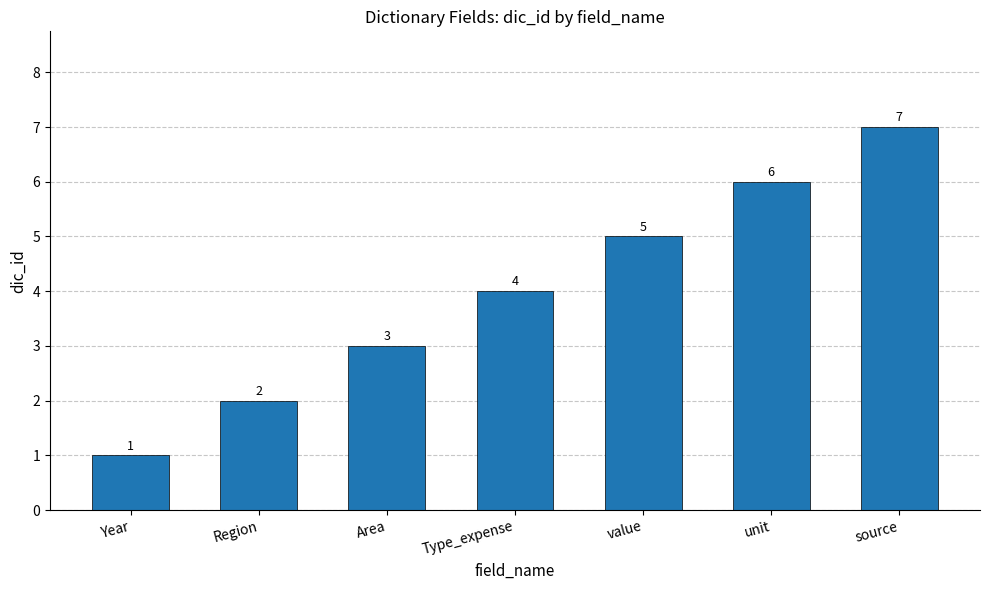

What is the ratio of the value at Type_expense to the value at unit?

0.7